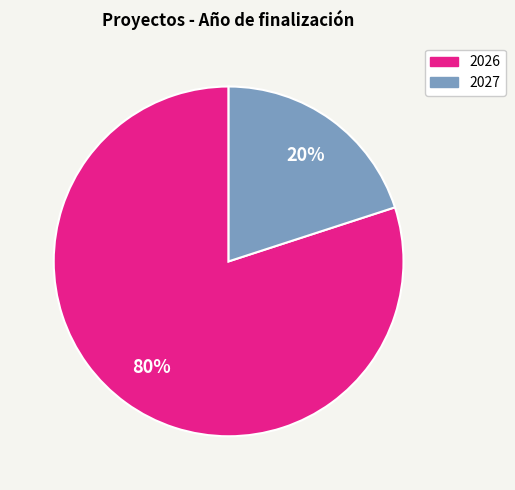

Is there a majority slice in this chart?

Yes